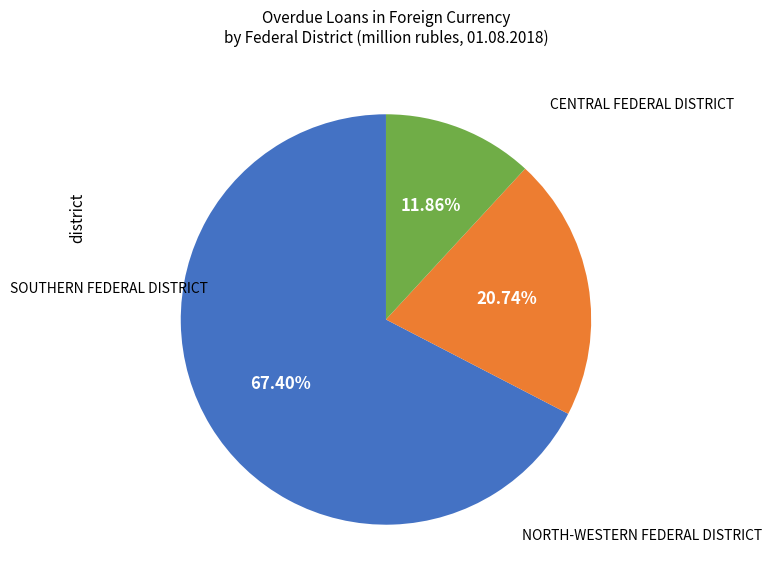

Is there any slice that represents more than half of the pie?

Yes